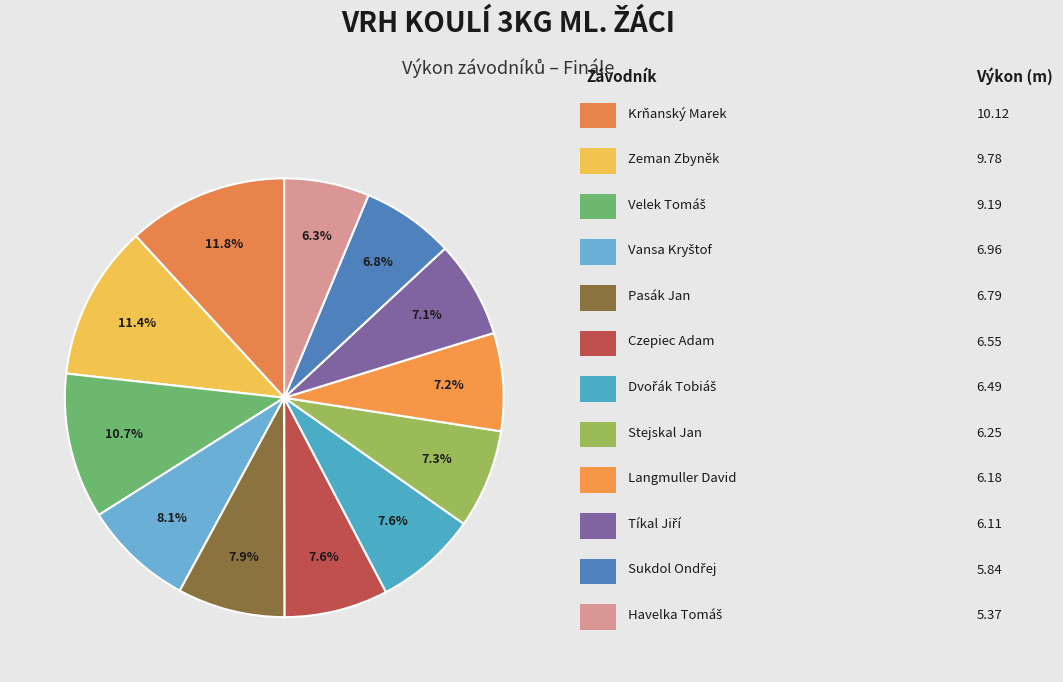

Count the number of slices in the pie.

12